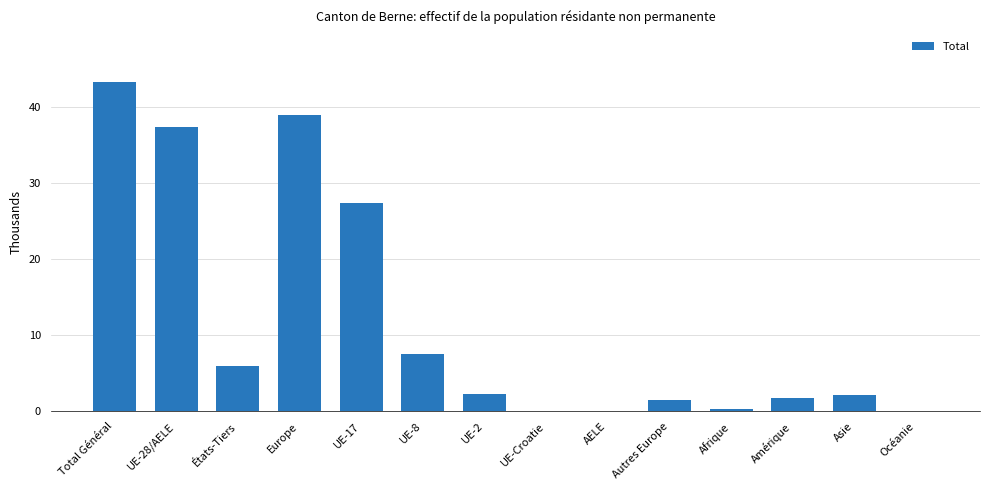

Approximately how many times larger is the value at Total Général compared to Autres Europe?

27.6